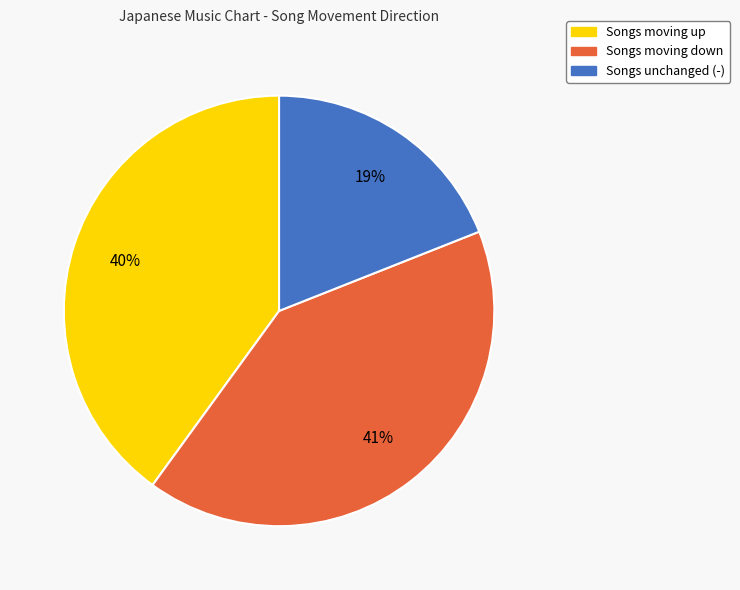

Which has a higher value, Songs moving up or Songs moving down?

Songs moving down